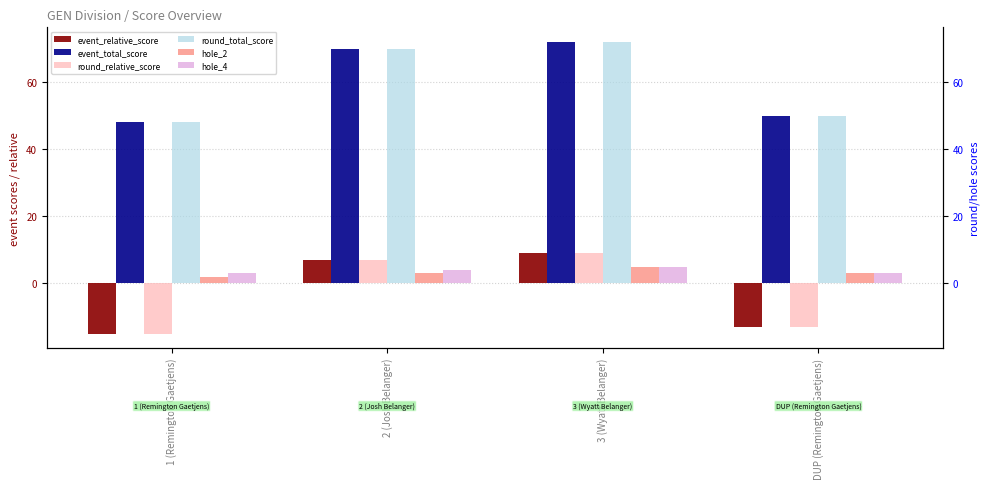

What is the difference between the highest and lowest values at 2 (Josh Belanger)?

67